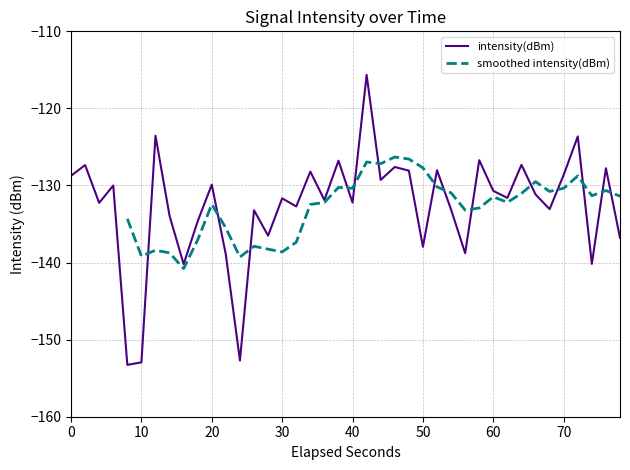

What is the minimum value for intensity(dBm)?

-153.3